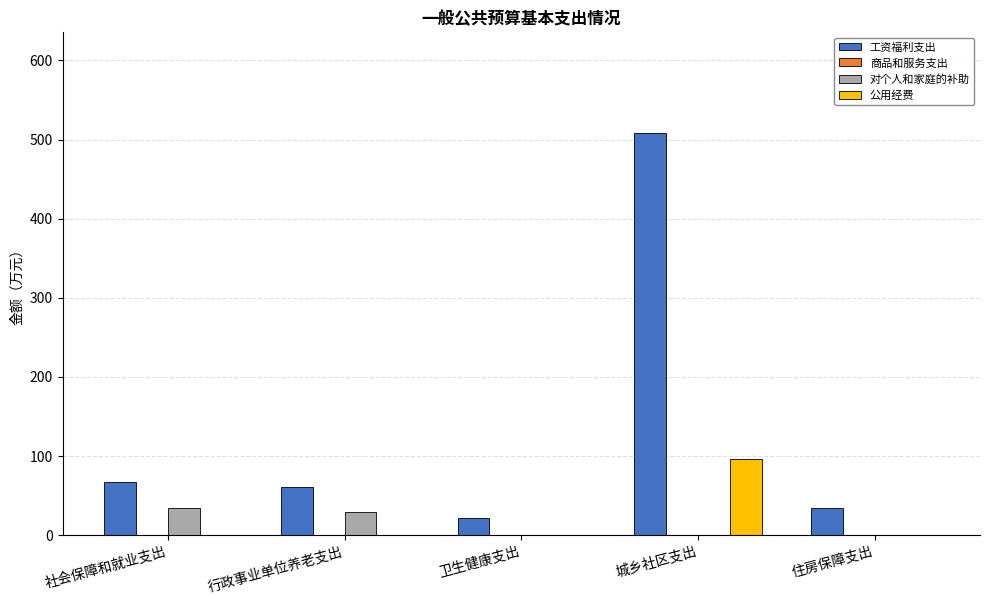

Reading left to right, list all the values displayed in this chart.

工资福利支出: 社会保障和就业支出=67.1	行政事业单位养老支出=60.6	卫生健康支出=21.8	城乡社区支出=508.7	住房保障支出=34.2
对个人和家庭的补助: 社会保障和就业支出=34.3	行政事业单位养老支出=28.7	卫生健康支出=0.0	城乡社区支出=0.0	住房保障支出=0.0
公用经费: 社会保障和就业支出=0.0	行政事业单位养老支出=0.0	卫生健康支出=0.0	城乡社区支出=95.7	住房保障支出=0.0